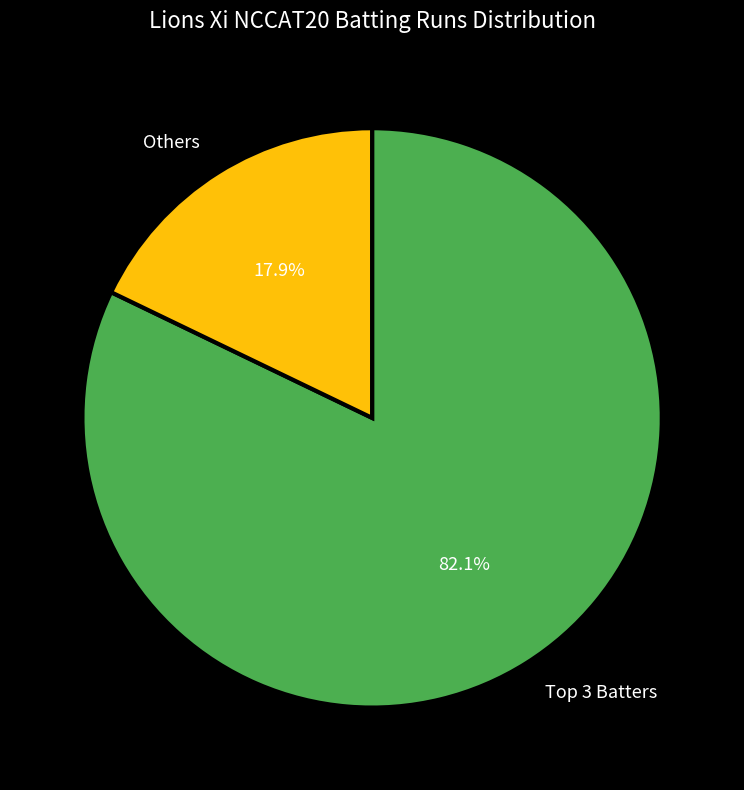

What portion of the pie excludes Others?

82.1%